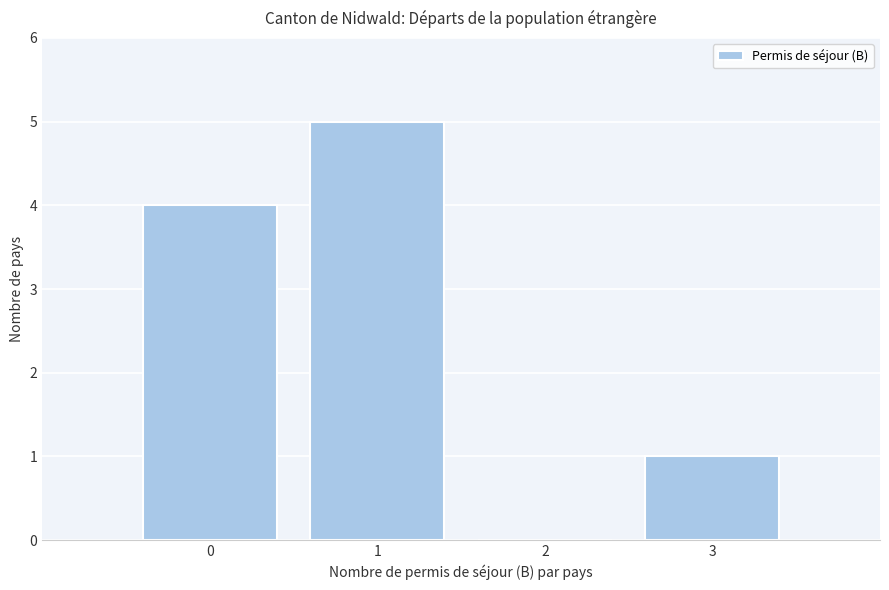

What is the height of the bar covering 0.5 to 1.5 on the x-axis? The values are not printed on the chart, so give them approximately, as read against the axis.

5